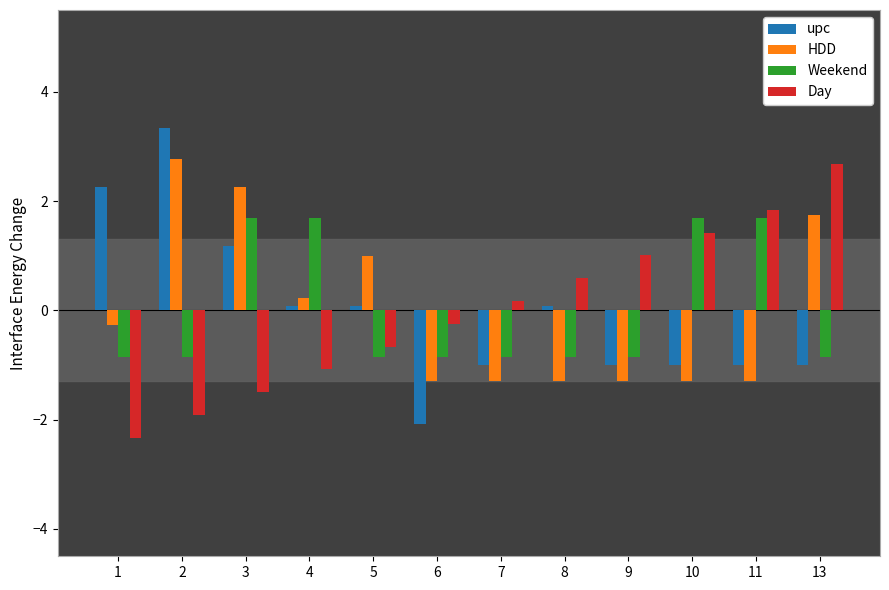

Reading right to left, extract all data points from this chart.

upc: 13=-1.0	11=-1.0	10=-1.0	9=-1.0	8=0.1	7=-1.0	6=-2.1	5=0.1	4=0.1	3=1.2	2=3.3	1=2.3
HDD: 13=1.8	11=-1.3	10=-1.3	9=-1.3	8=-1.3	7=-1.3	6=-1.3	5=1.0	4=0.2	3=2.3	2=2.8	1=-0.3
Weekend: 13=-0.8	11=1.7	10=1.7	9=-0.8	8=-0.8	7=-0.8	6=-0.8	5=-0.8	4=1.7	3=1.7	2=-0.8	1=-0.8
Day: 13=2.7	11=1.8	10=1.4	9=1.0	8=0.6	7=0.2	6=-0.2	5=-0.7	4=-1.1	3=-1.5	2=-1.9	1=-2.3